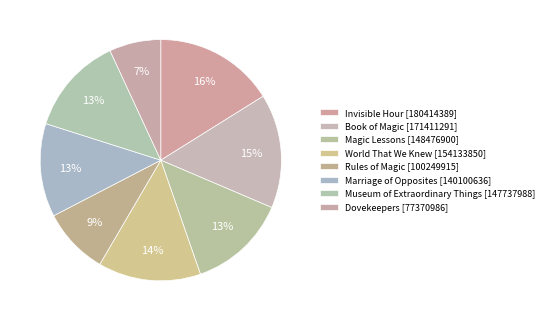

How much of the chart is everything except Dovekeepers?

93.1%